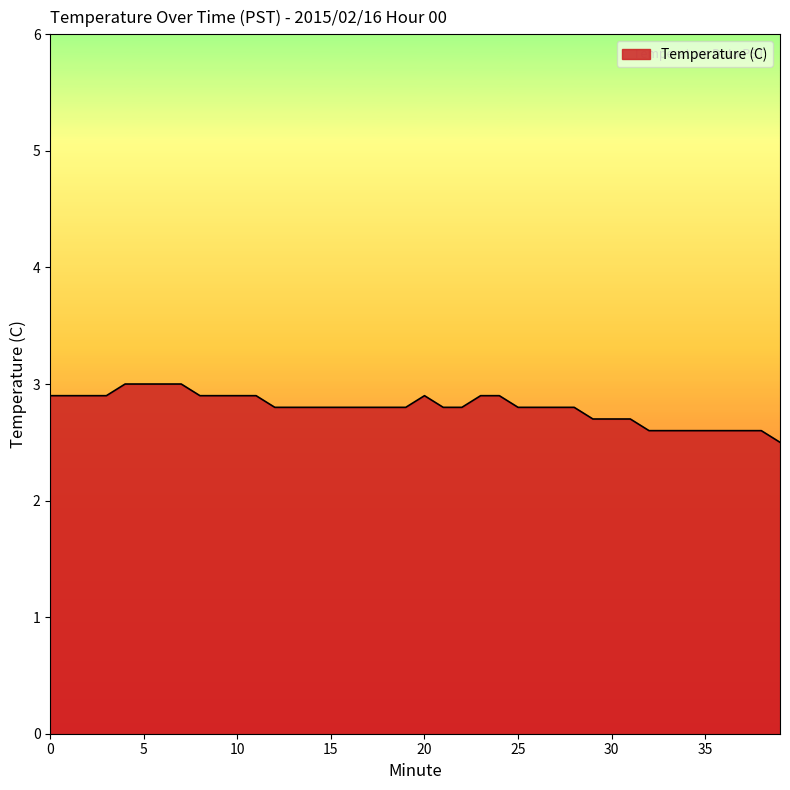

What is the greatest value displayed?

3.0